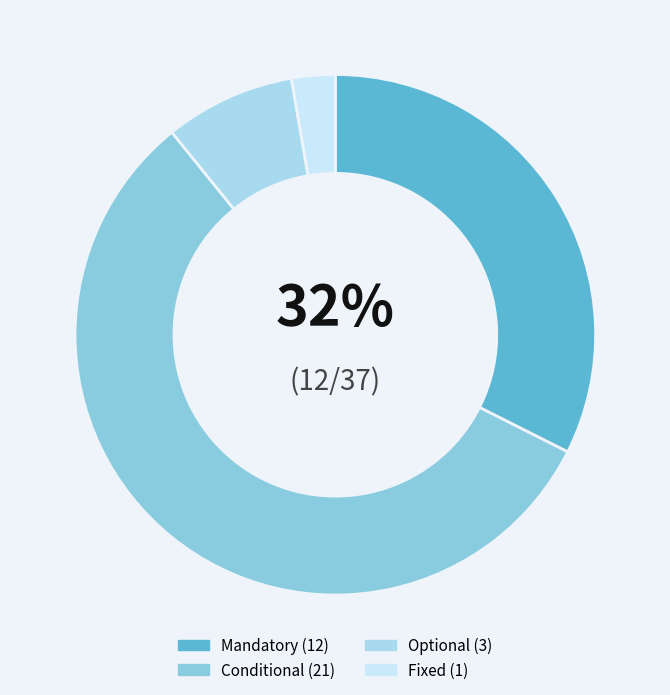

To the nearest percent, what is the average slice percentage?

25%